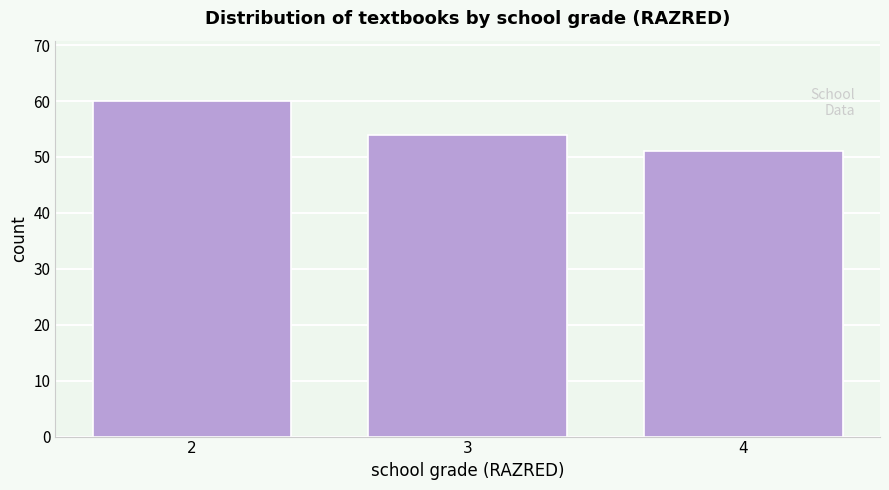

Reading left to right, what are all the values shown in this chart?

2=60	3=54	4=51